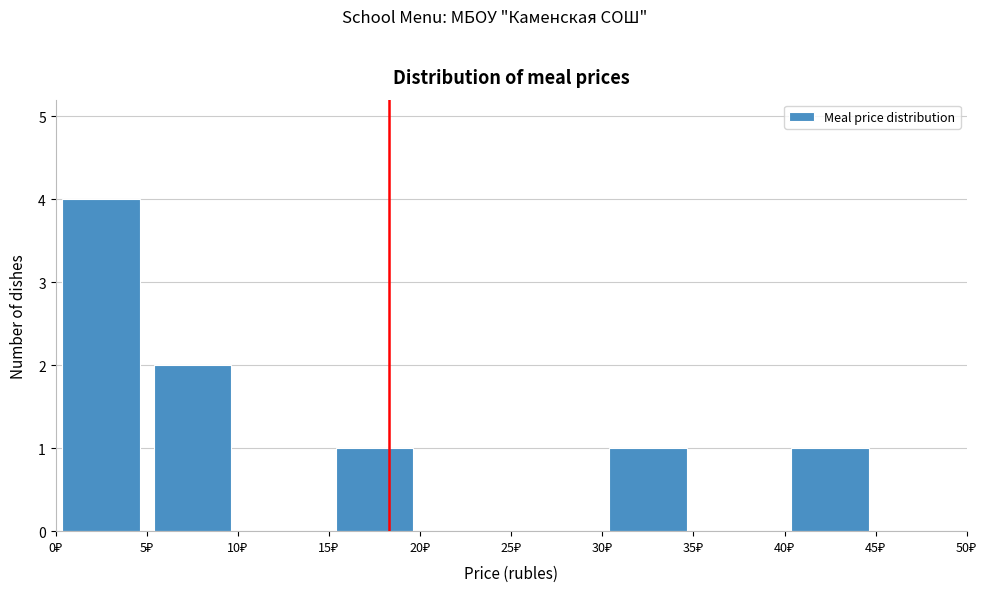

How tall is the bar that spans 15 to 20 on the x-axis? The values are not printed on the chart, so give them approximately, as read against the axis.

1